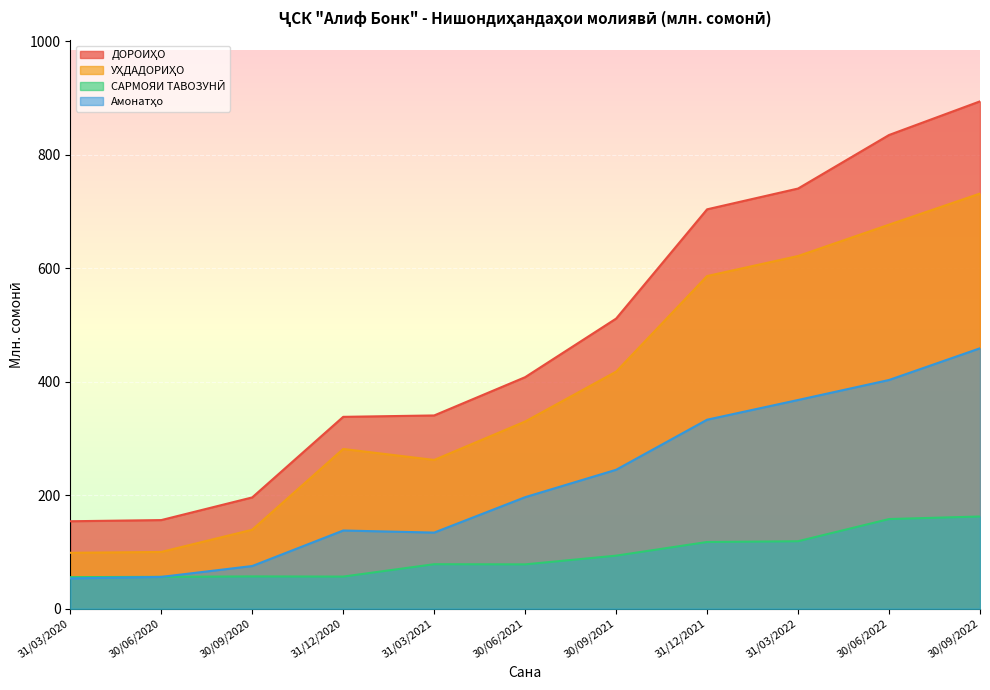

What position from the left is 31/03/2020?

1